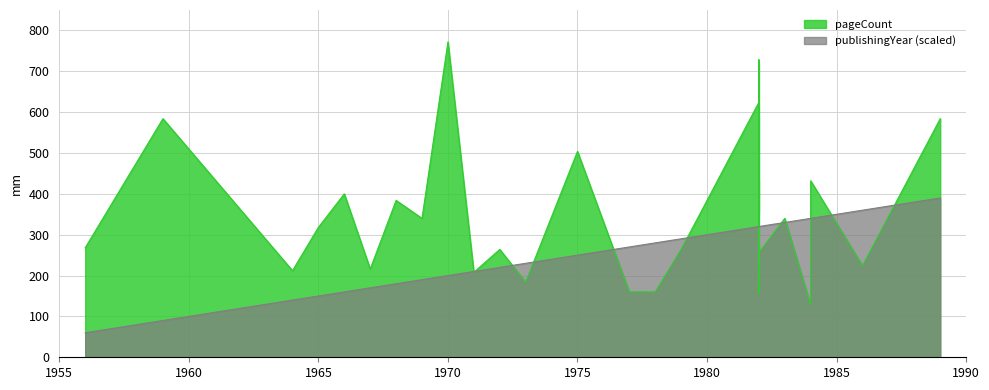

What is the approximate value of pageCount at 1982, to the nearest 100?

700